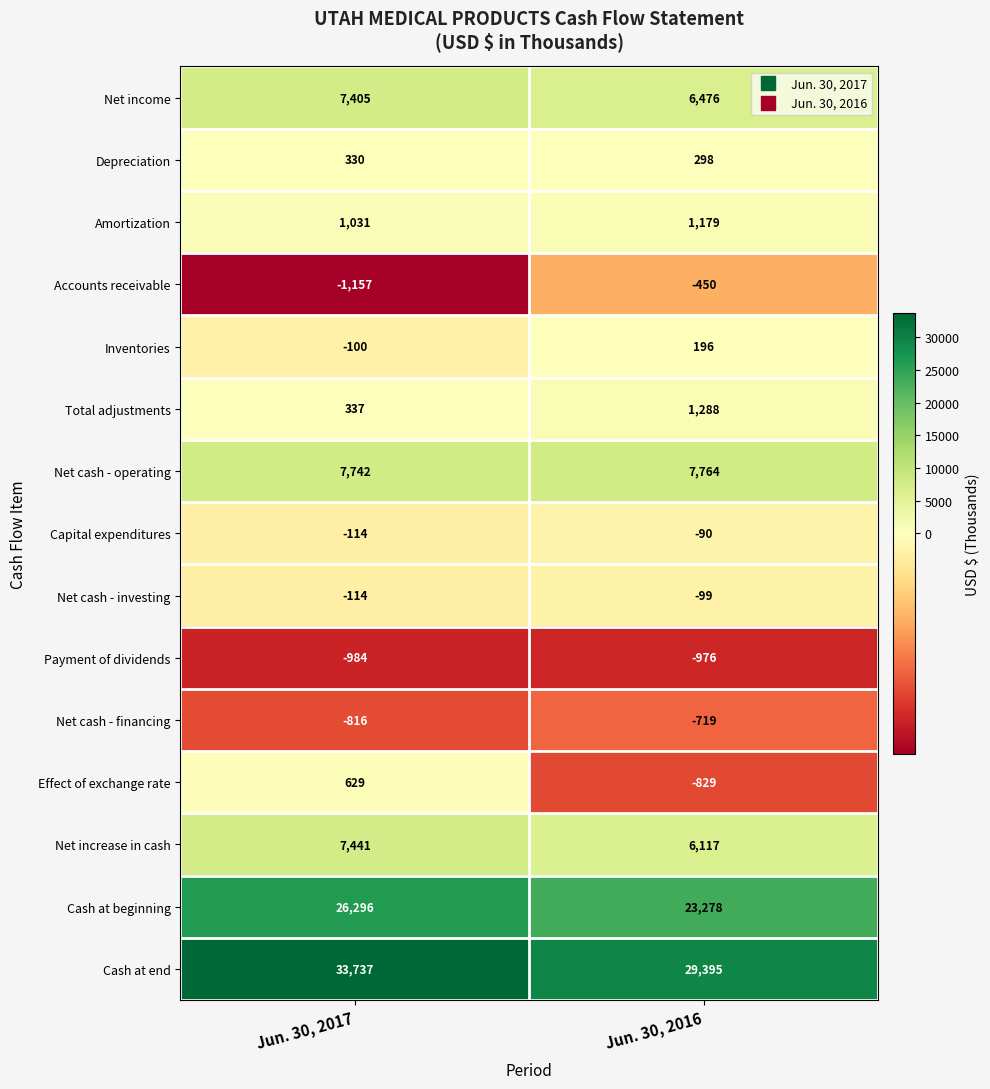

What is the lowest value of the Inventories series?

-100